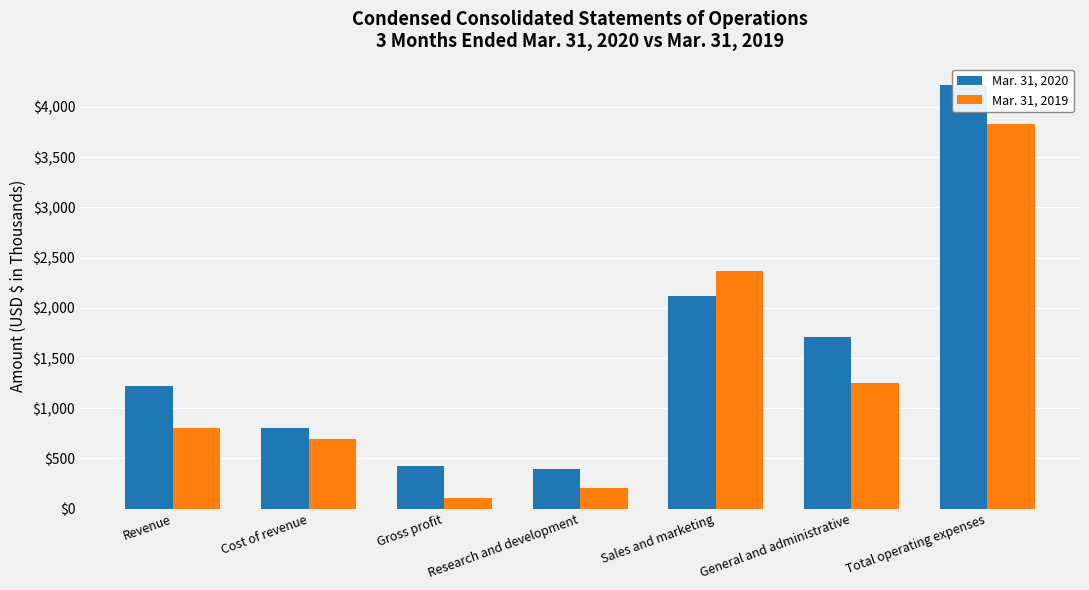

Reading right to left, extract all data points from this chart.

Mar. 31, 2020: 4220	1710	2115	395	420	800	1220
Mar. 31, 2019: 3828	1255	2364	209	109	694	803